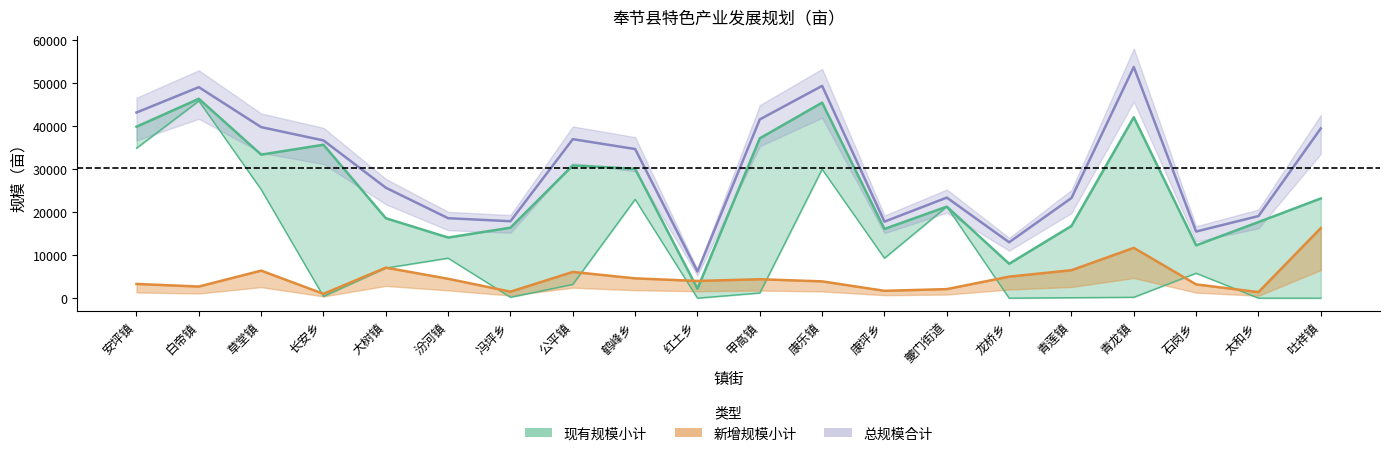

Count the number of categories in the chart.

20